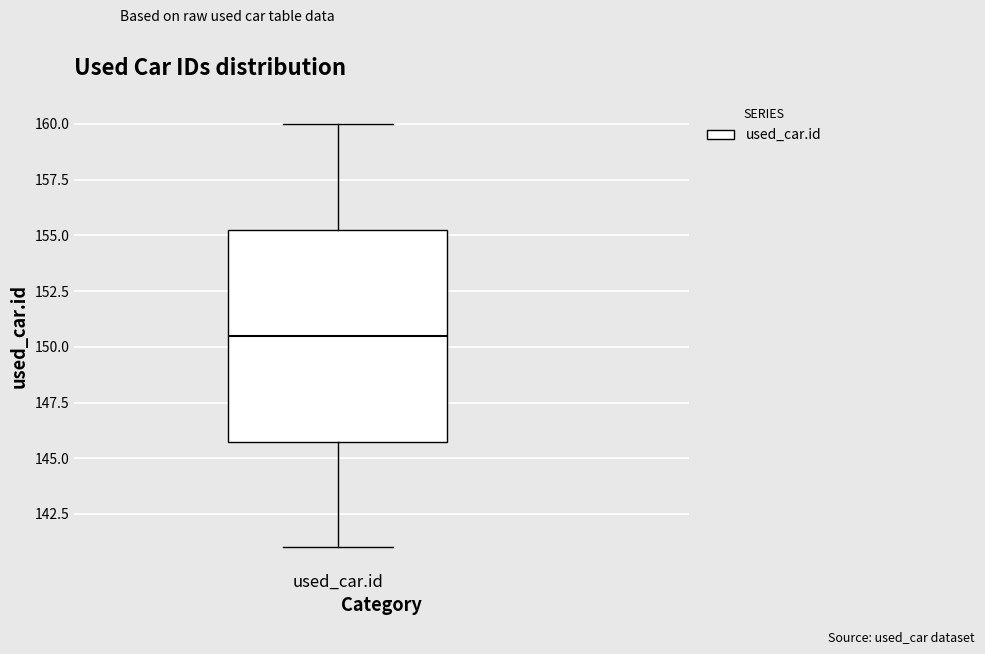

Transcribe this box plot: give where the median line is, the range the box spans, and where the two whiskers end, as read against the y-axis. The values are not printed on the chart, so give them approximately, as read against the axis.

median 150.5, box 146.0 to 155.5, whiskers 141.0 to 160.0